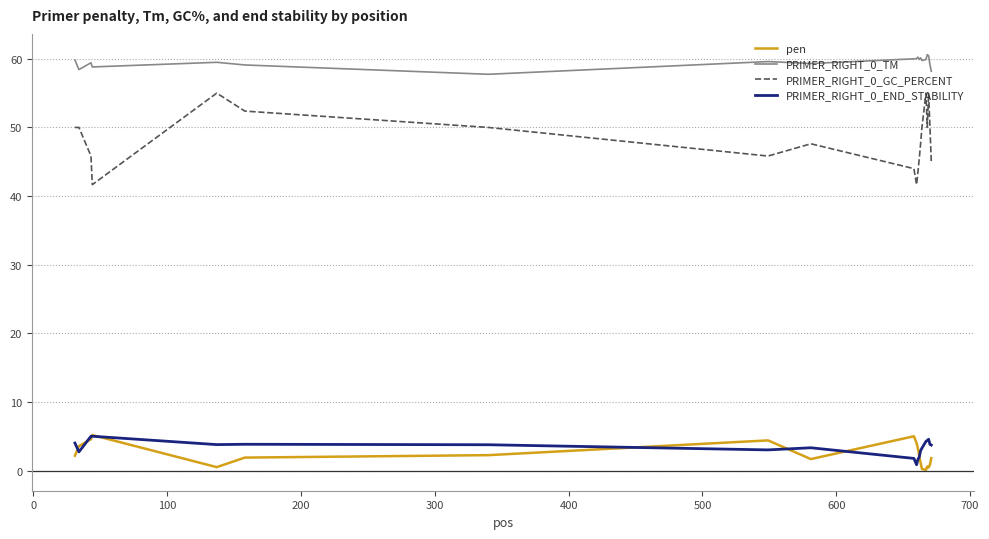

What is the greatest value displayed?

60.6